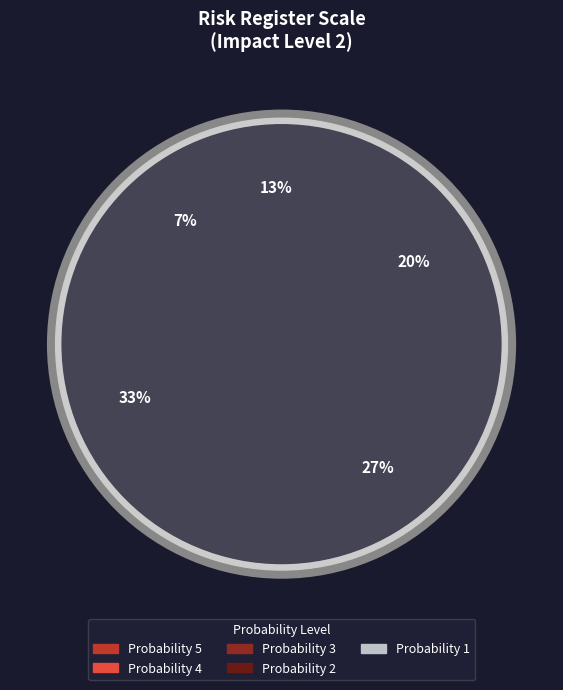

Rank the categories by value from highest to lowest.

5, 4, 3, 2, 1